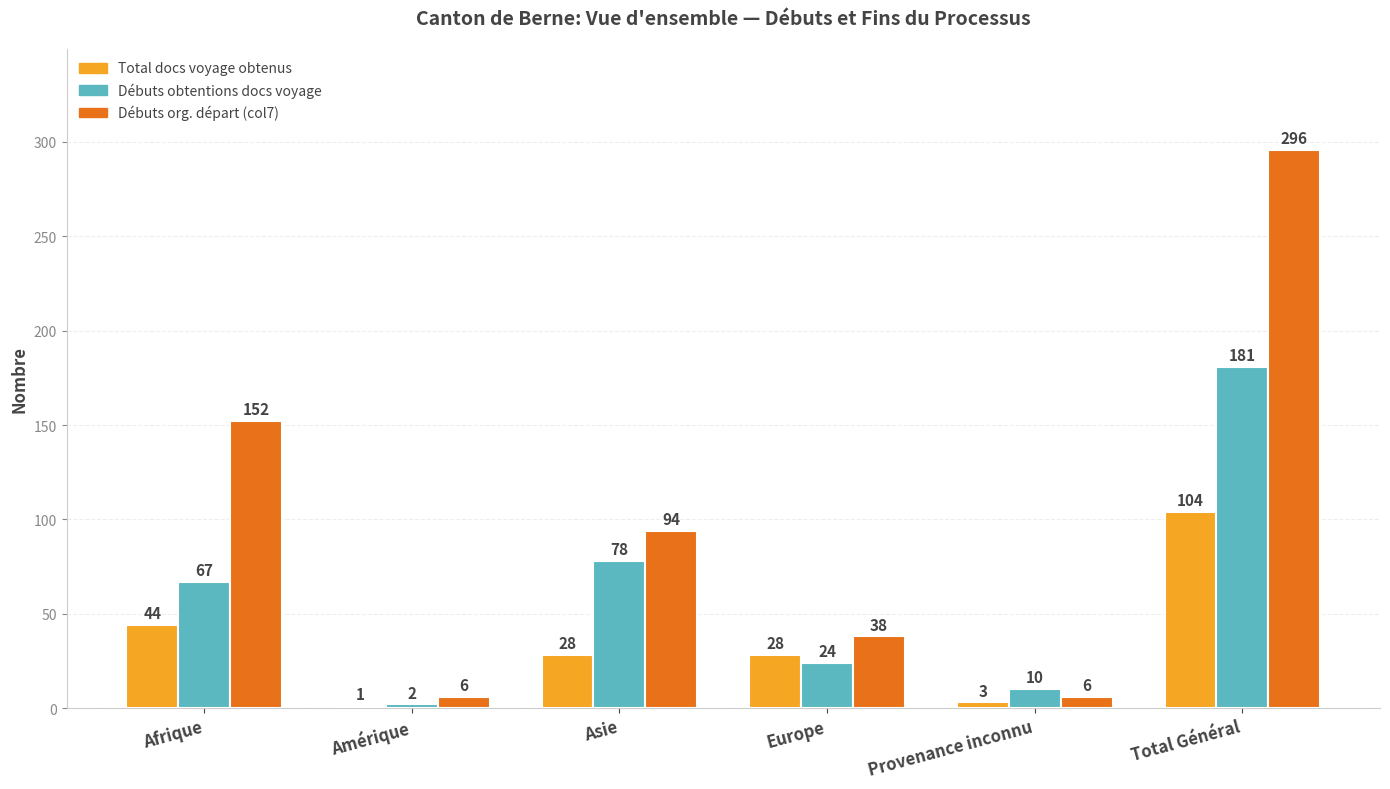

How many groups of bars are there?

6